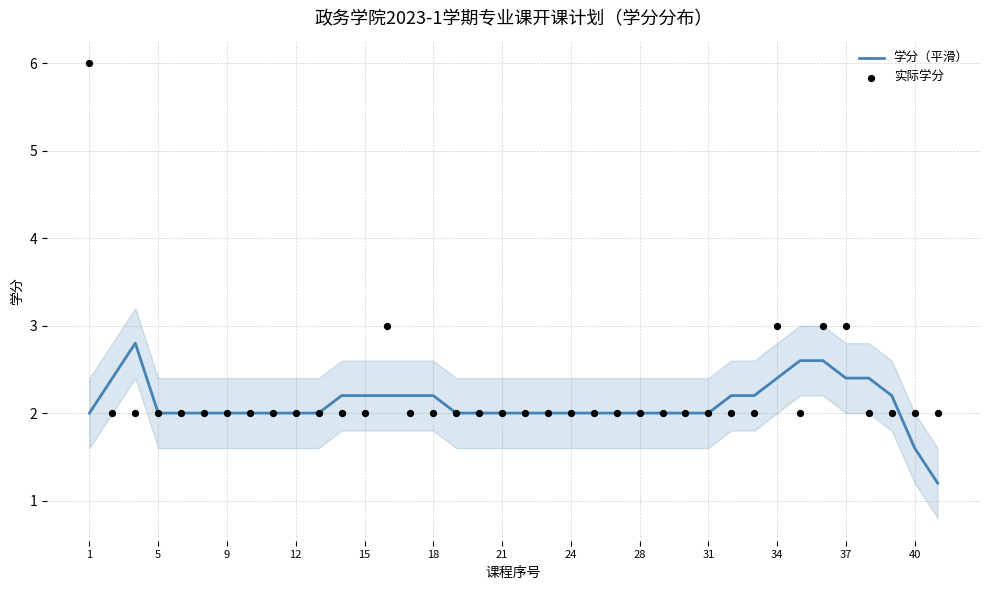

The 学分（平滑） series shows 3.2 at 15. True or false?

False